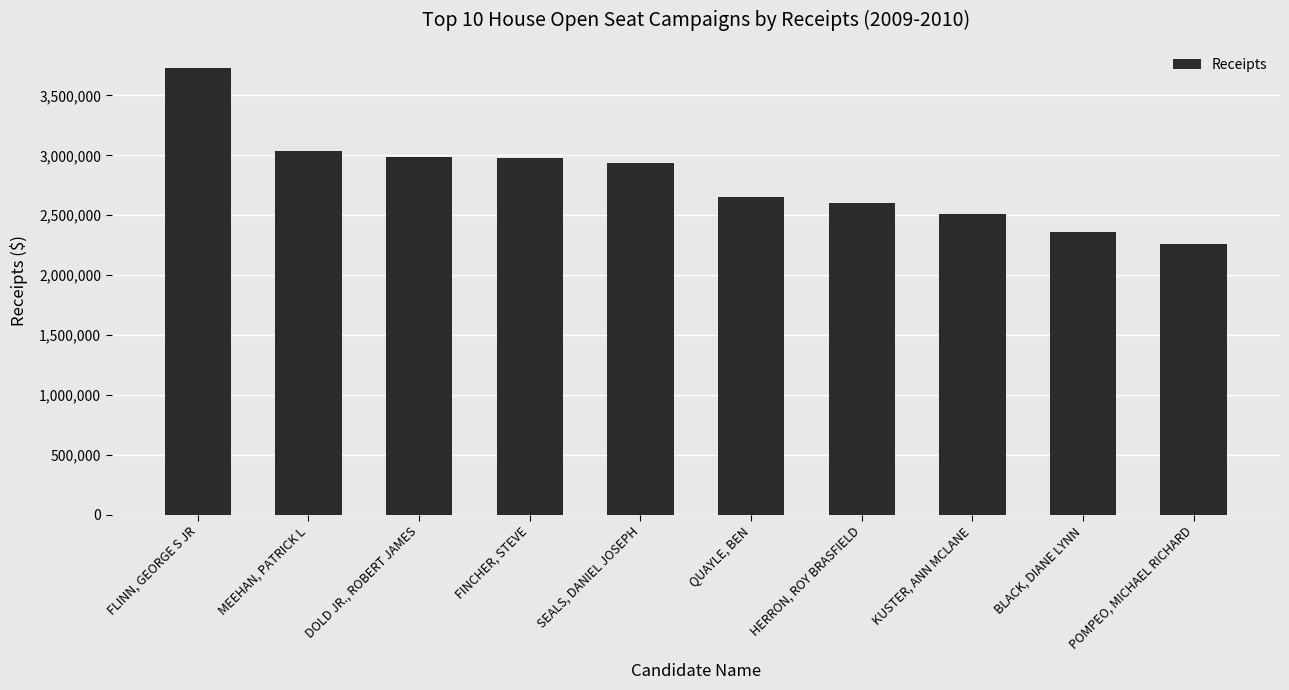

The chart shows a value of 3031824.8 at MEEHAN, PATRICK L. True or false?

True